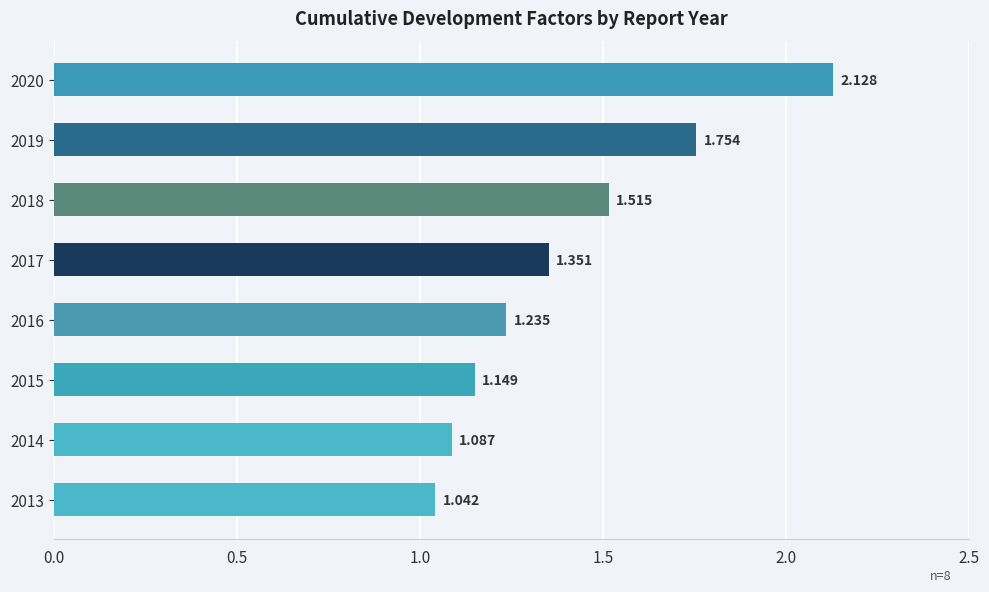

List the labels in order of value, largest first.

2020, 2019, 2018, 2017, 2016, 2015, 2014, 2013